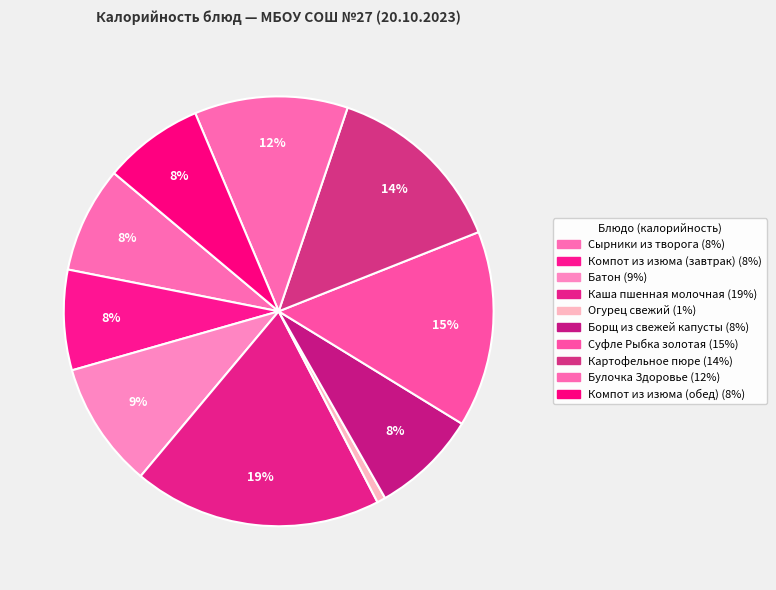

What percentage is the Компот из изюма (завтрак) slice, to the nearest percent?

8%